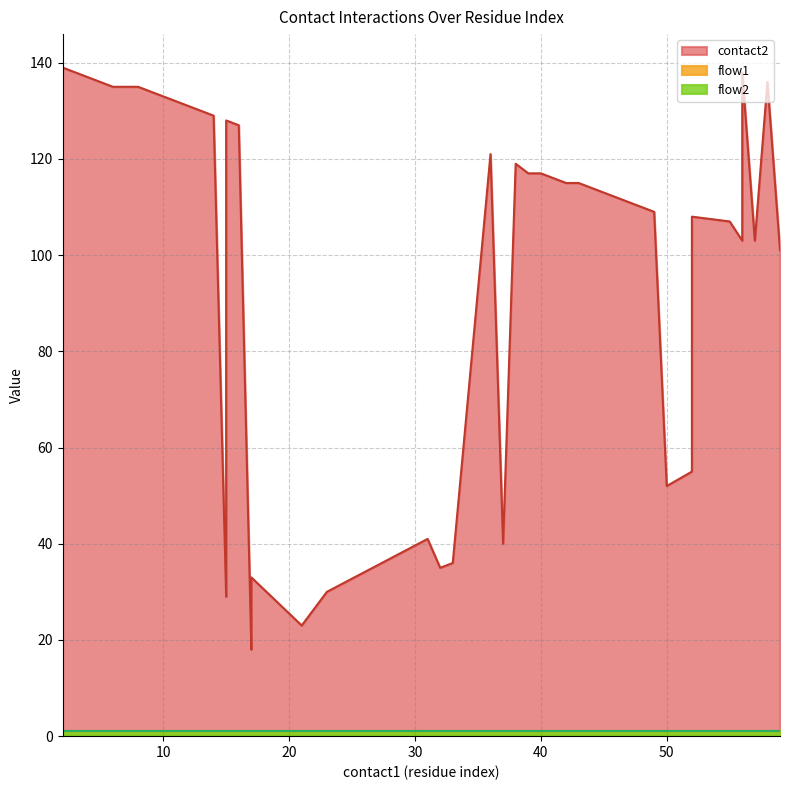

The value of flow2 at 24 is 0. True or false?

False